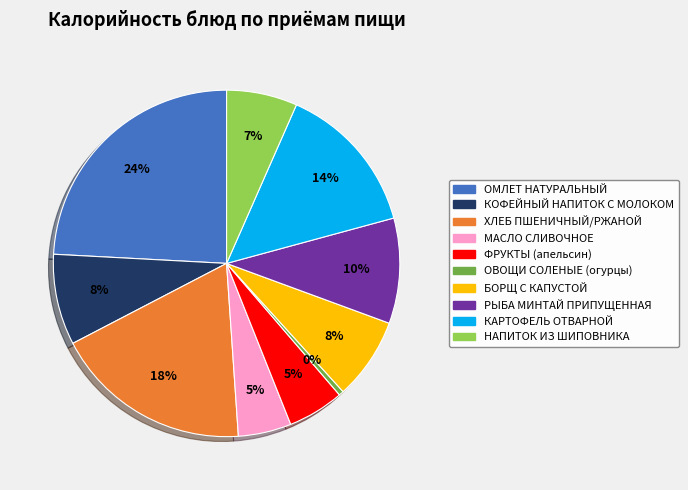

To the nearest percent, what is the average slice percentage?

10%